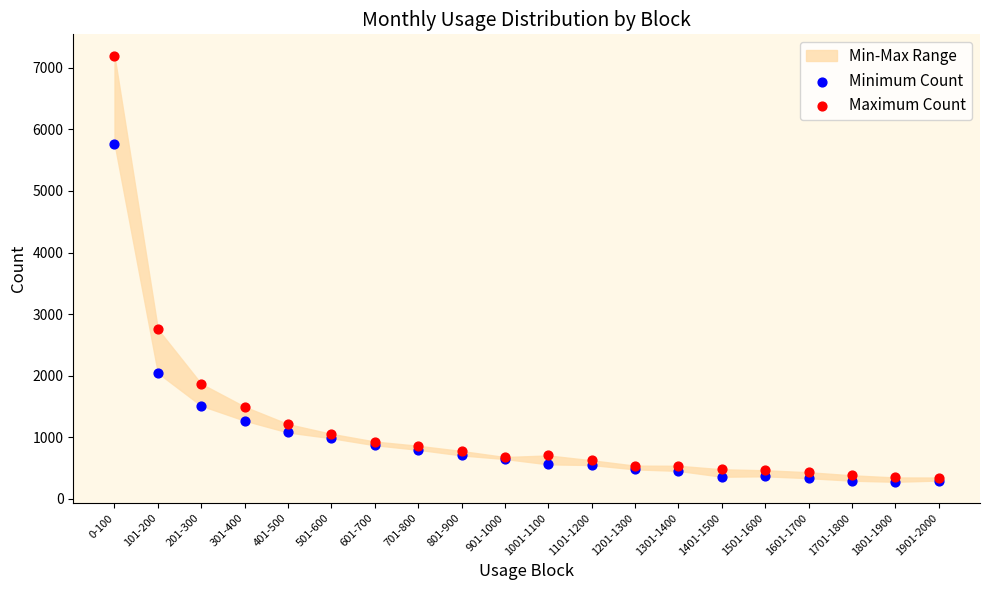

In the Maximum Count series, what Y value is closest to 3771?

2755